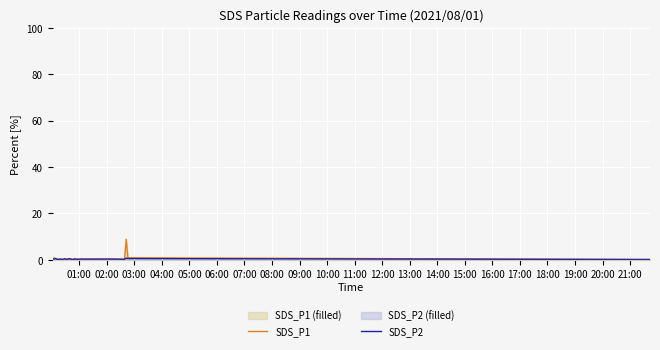

Which series has the largest range (max minus min)?

SDS_P1